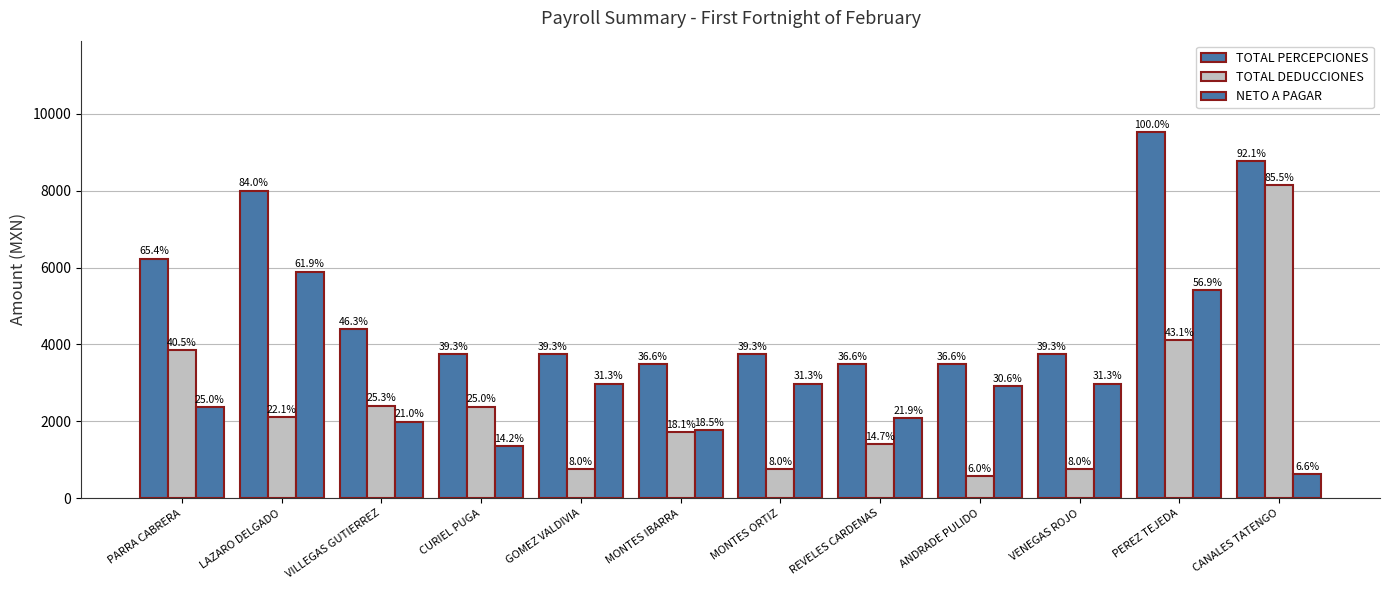

What is the label of the 5th bar from the right?

REVELES CARDENAS